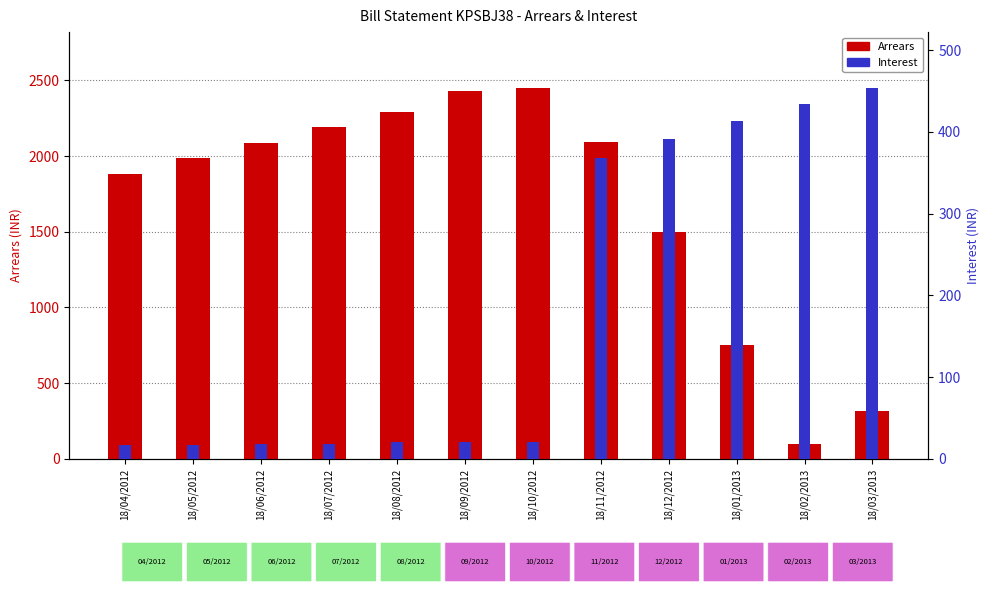

How many groups of bars are there?

12